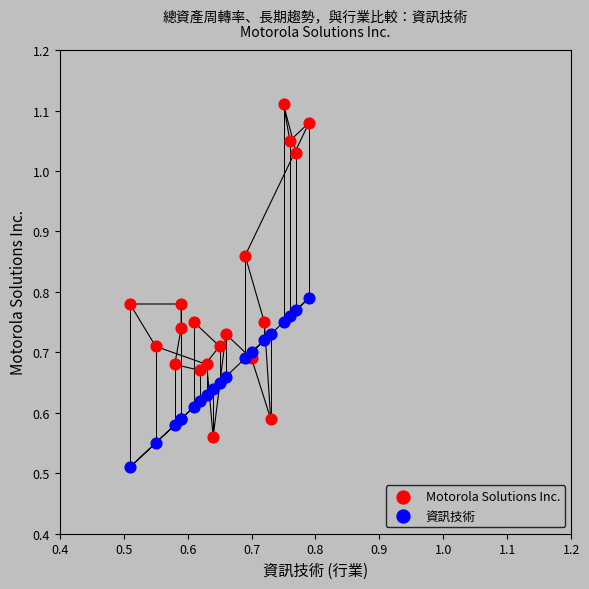

Which series contains the lowest Y value?

資訊技術